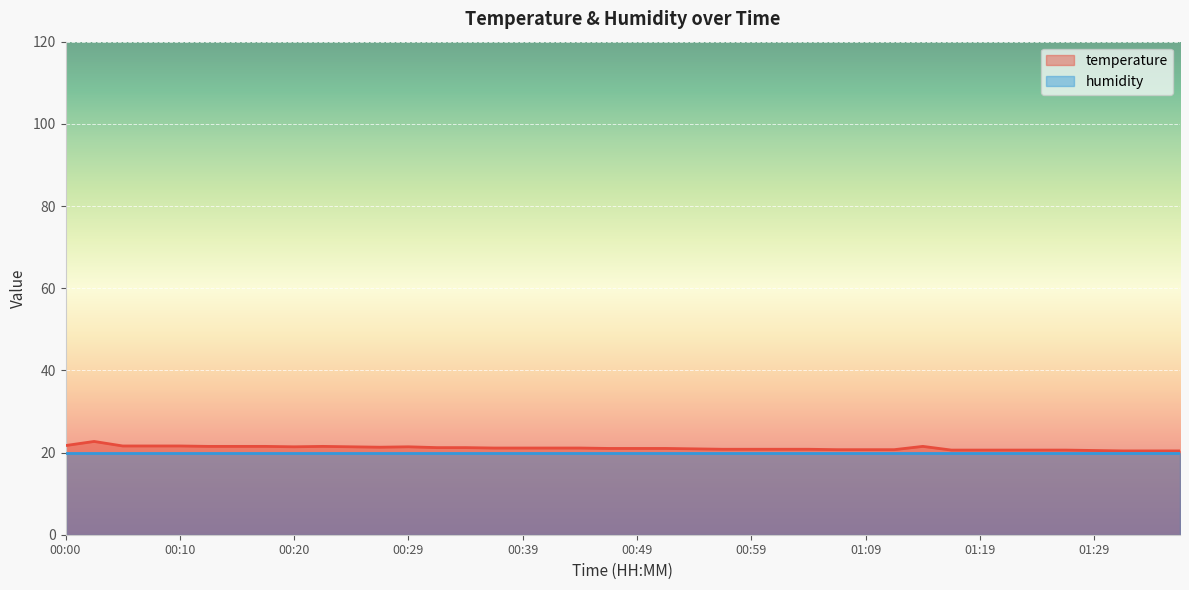

Approximately how many times larger is the value at 00:15 compared to 00:32?

1.0